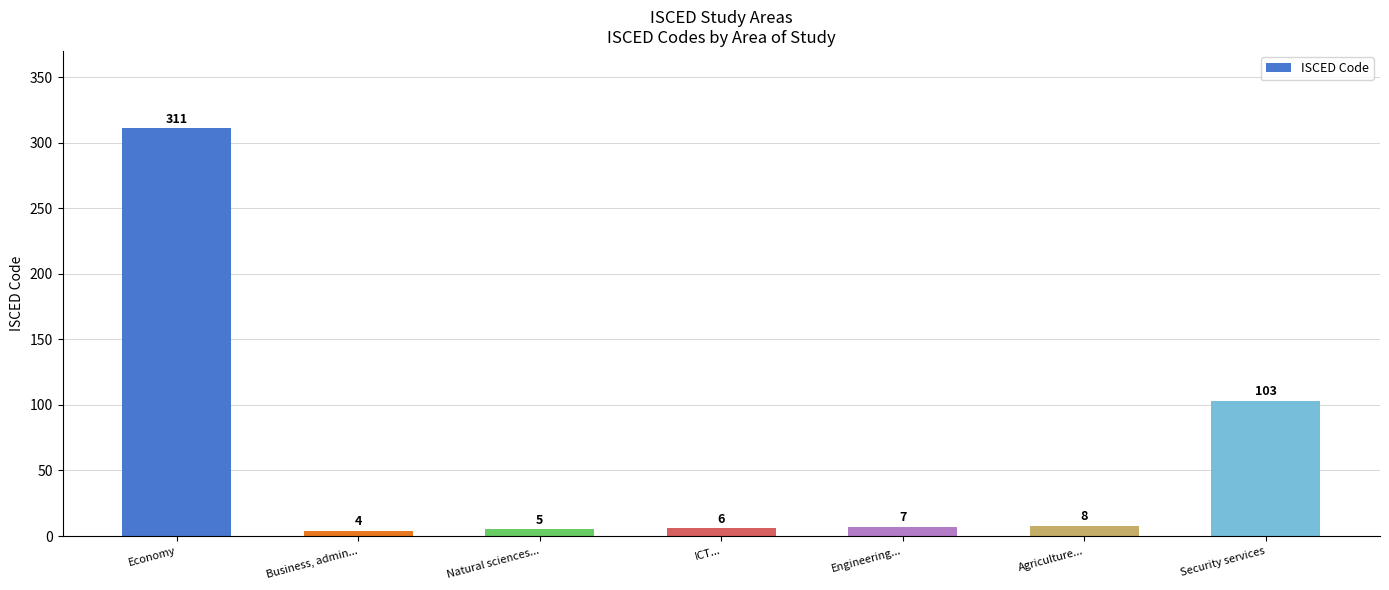

At which category does the chart reach its minimum across all series?

Business, admin...